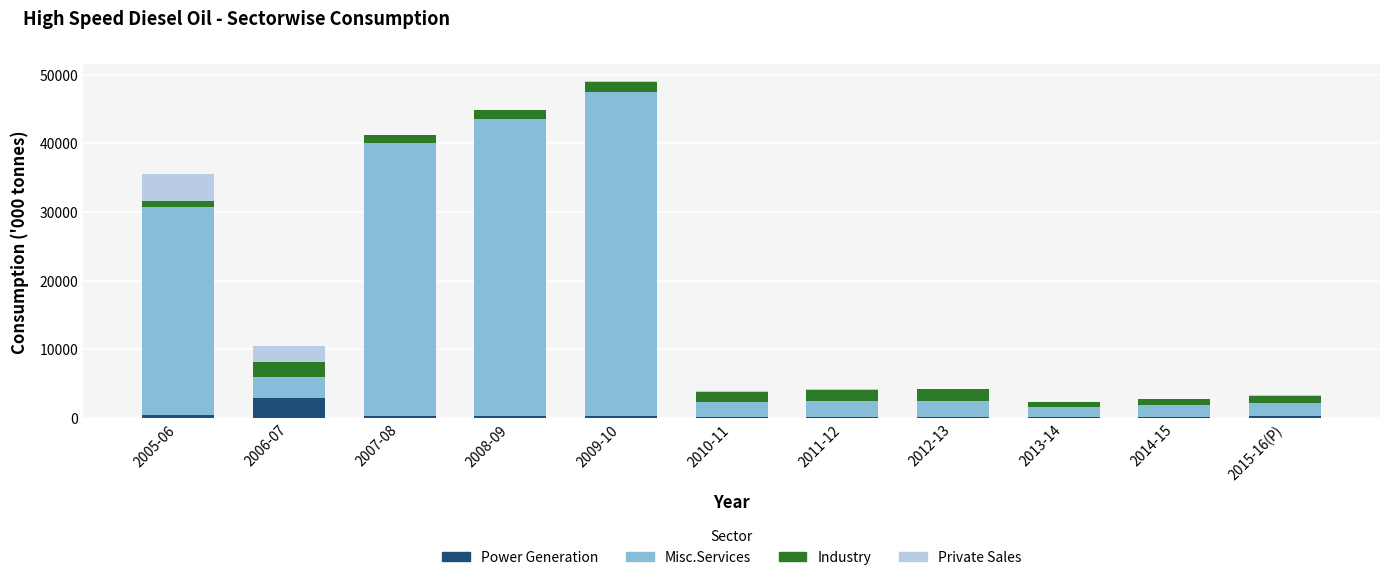

What is the maximum value for Power Generation?

2894